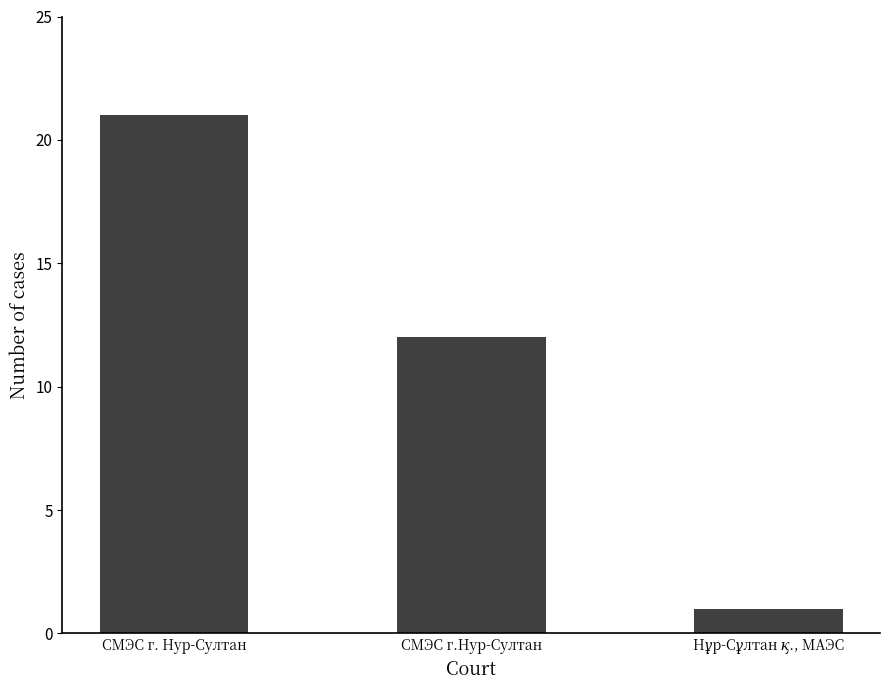

What is the difference between the second highest and minimum values?

11